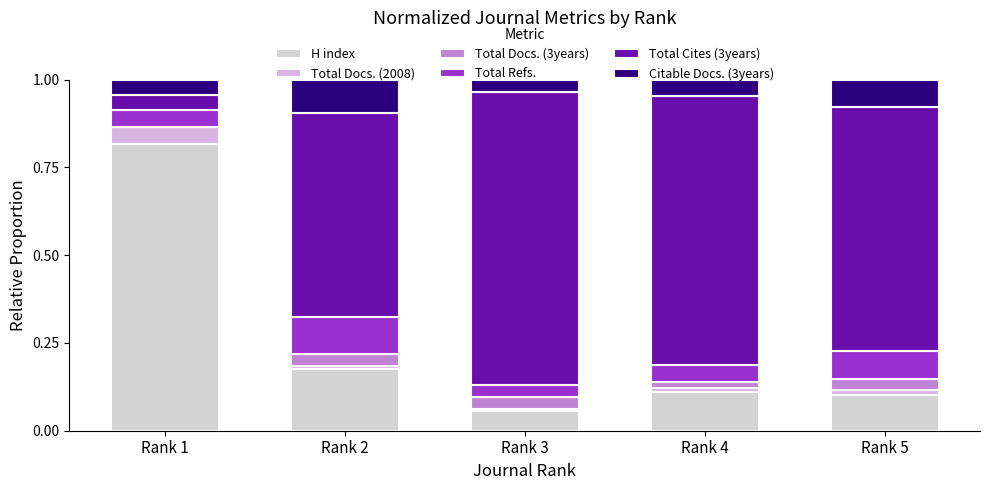

Are the bars grouped side by side (vs. stacked)?

No